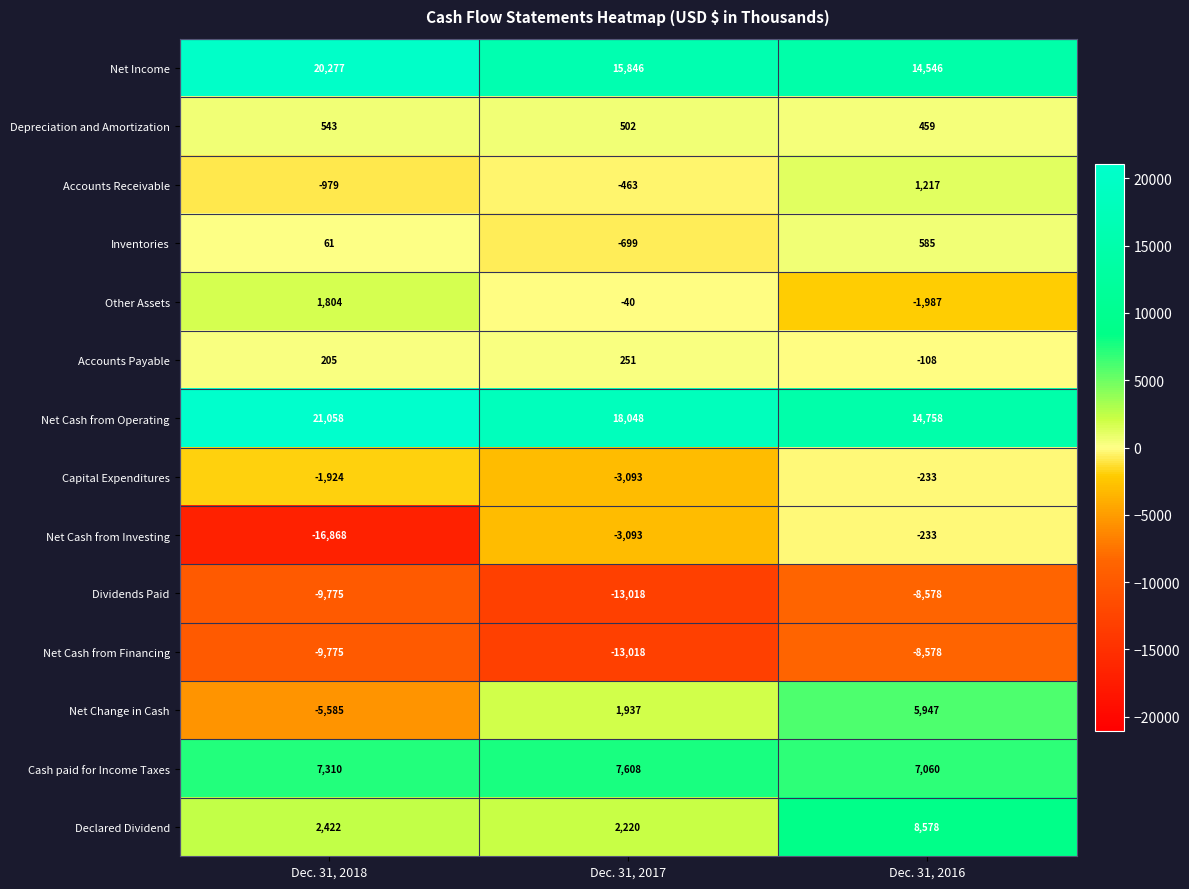

List the labels in order of Accounts Receivable value, smallest first.

Dec. 31, 2018, Dec. 31, 2017, Dec. 31, 2016